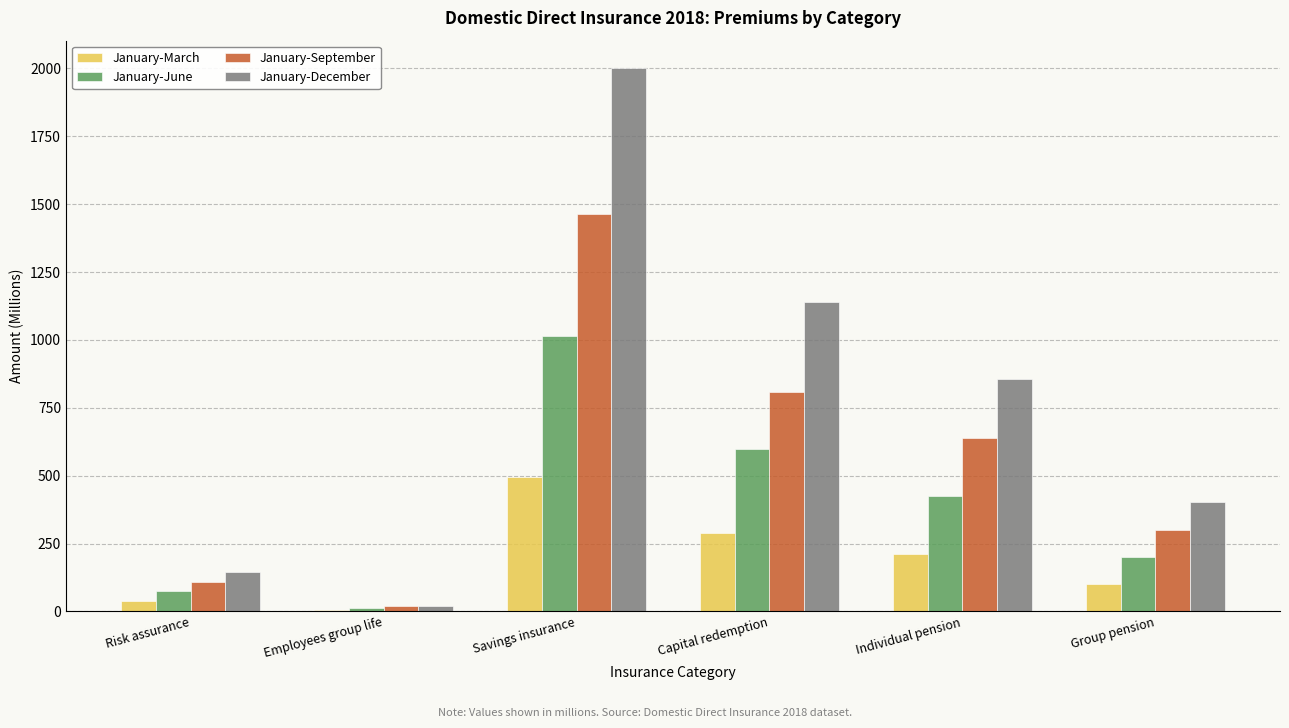

Reading left to right, what are all the values shown in this chart?

January-March: 37.2	6.2	495.8	288.8	211.3	100.2
January-June: 74.6	12.2	1013.4	596.9	424.7	200.7
January-September: 107.3	19.4	1462.8	808.0	639.6	300.9
January-December: 144.0	21.9	2002.1	1140.5	854.5	402.4